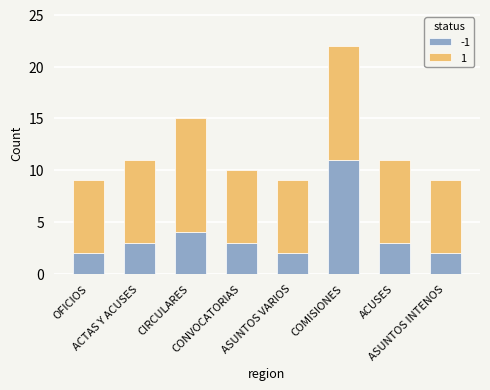

What are all the series names shown in the legend?

-1, 1